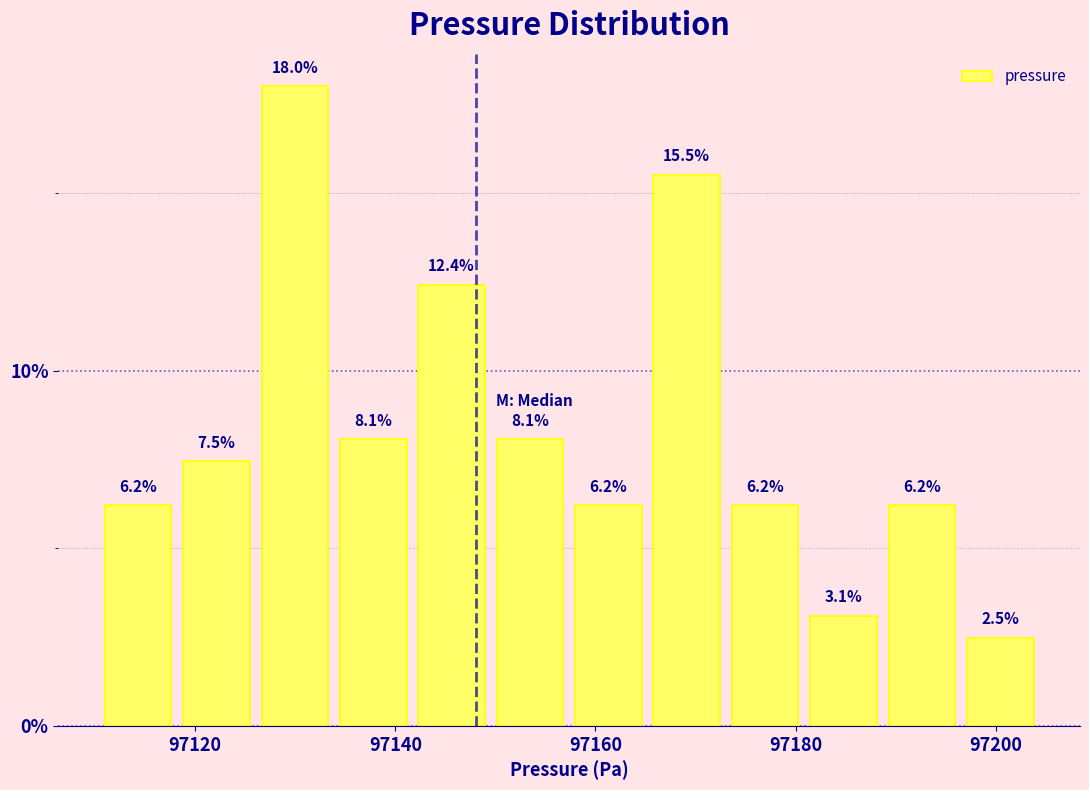

Read against the x-axis, roughly where is the centre of the tallest bar?

97130